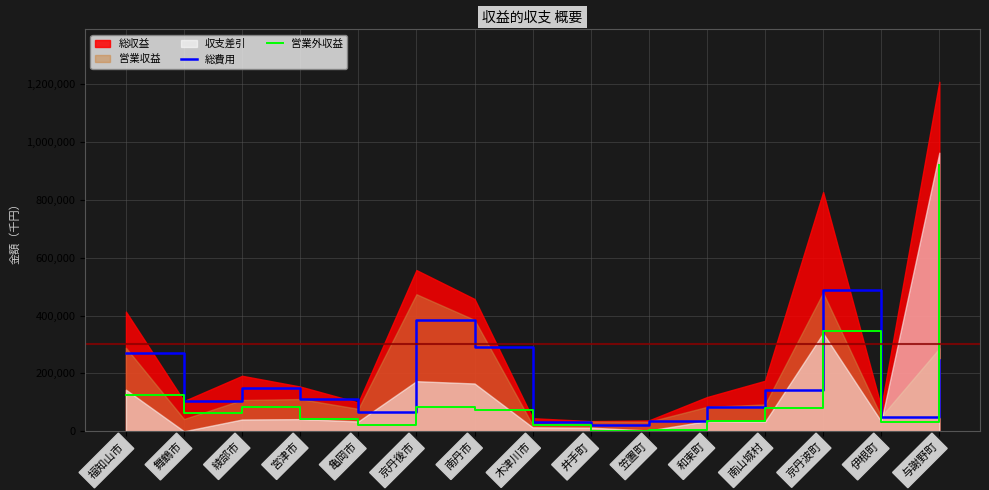

What is the maximum value for 総費用?

487838